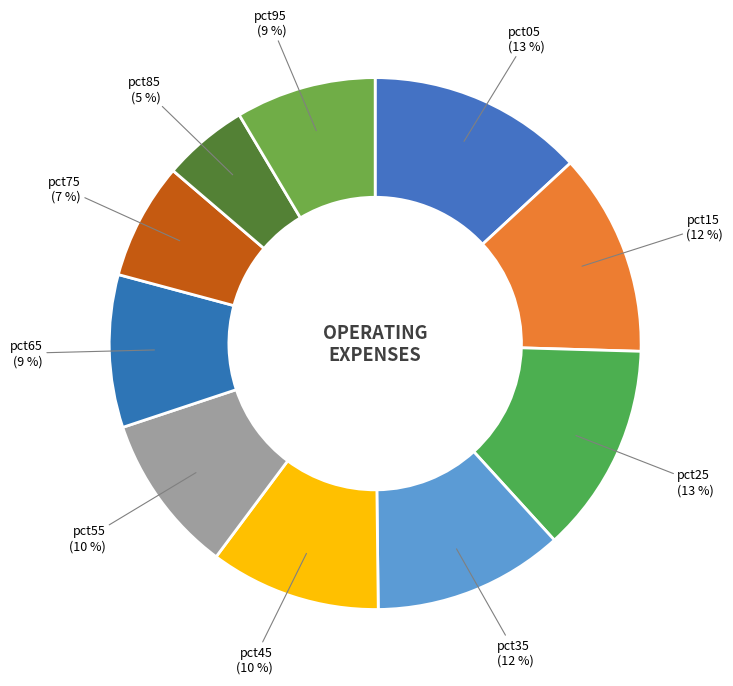

Is it true that pct95 is 3% of the pie?

False